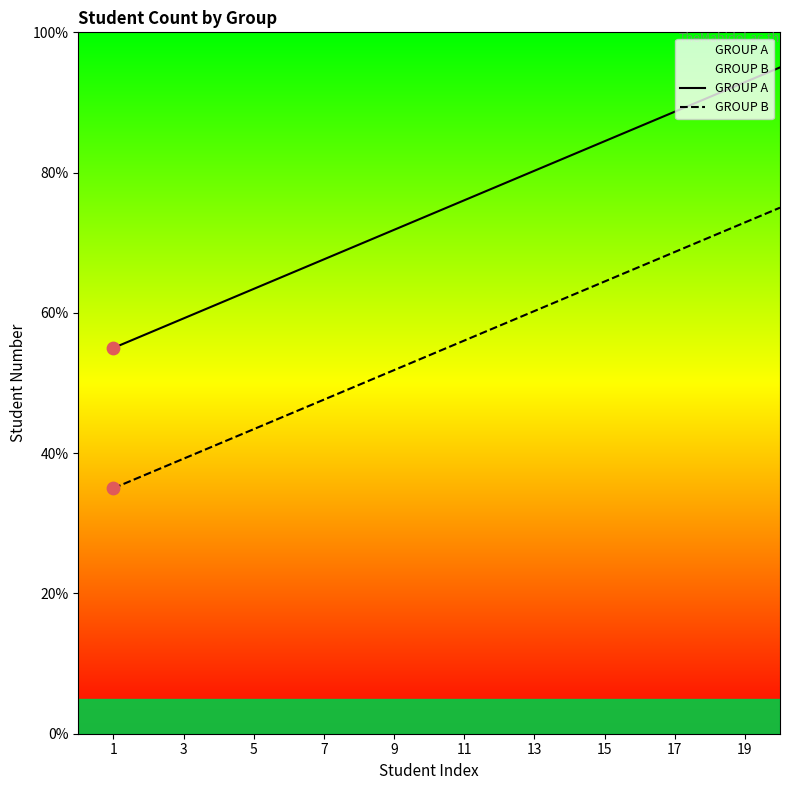

Which series reaches the minimum Y coordinate?

GROUP B